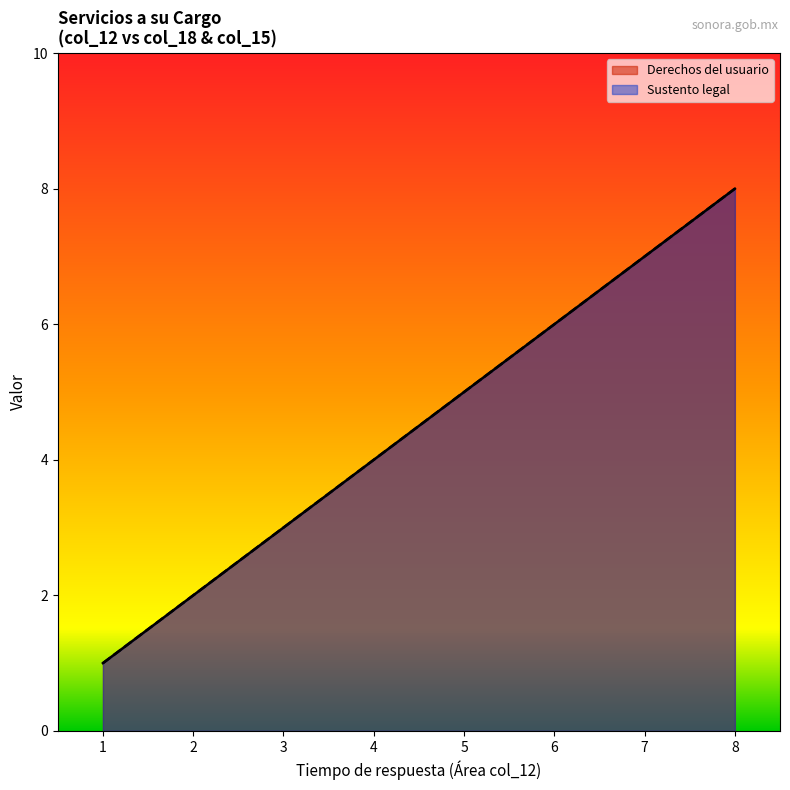

The value of Sustento legal at 1 is 1. True or false?

True